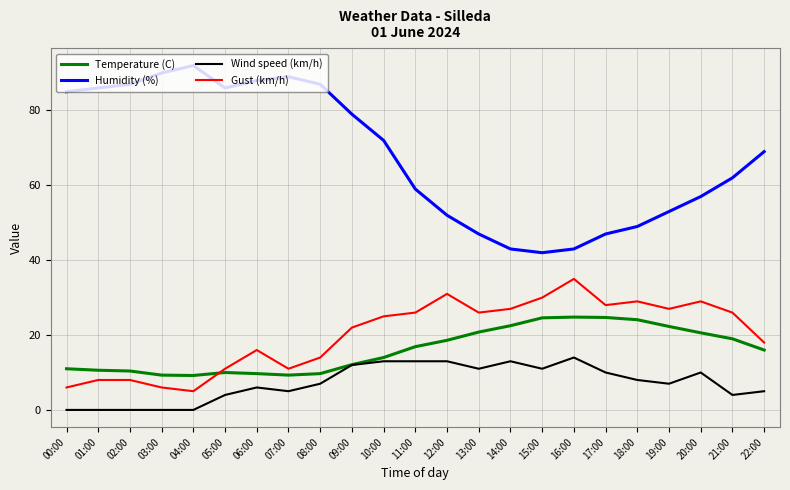

How many categories are shown in the chart?

23